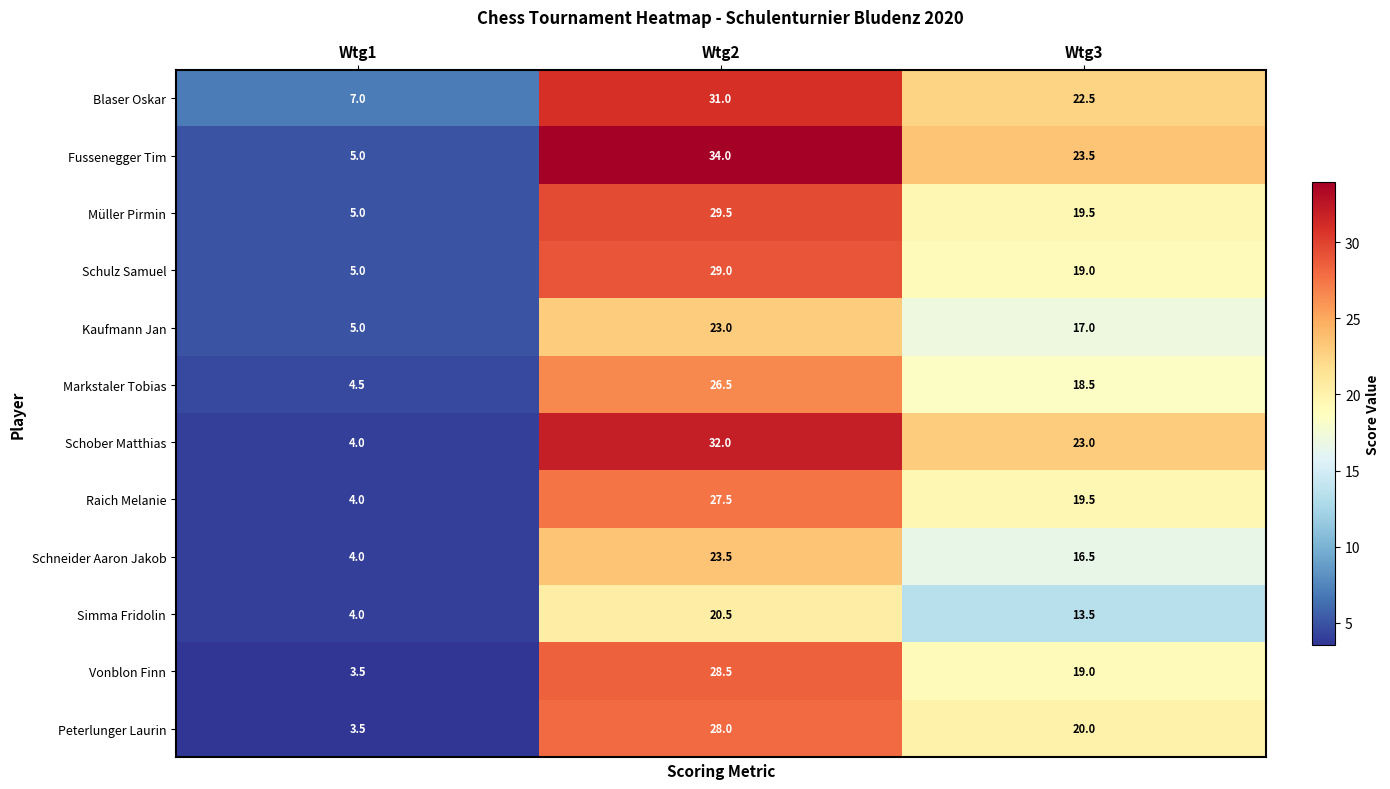

How many categories are shown in the chart?

3